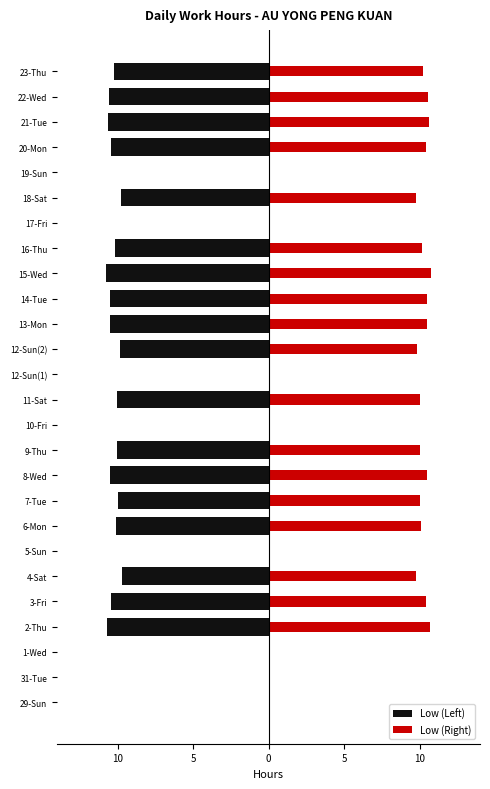

How many values in the Low (Left) series exceed -10?

11